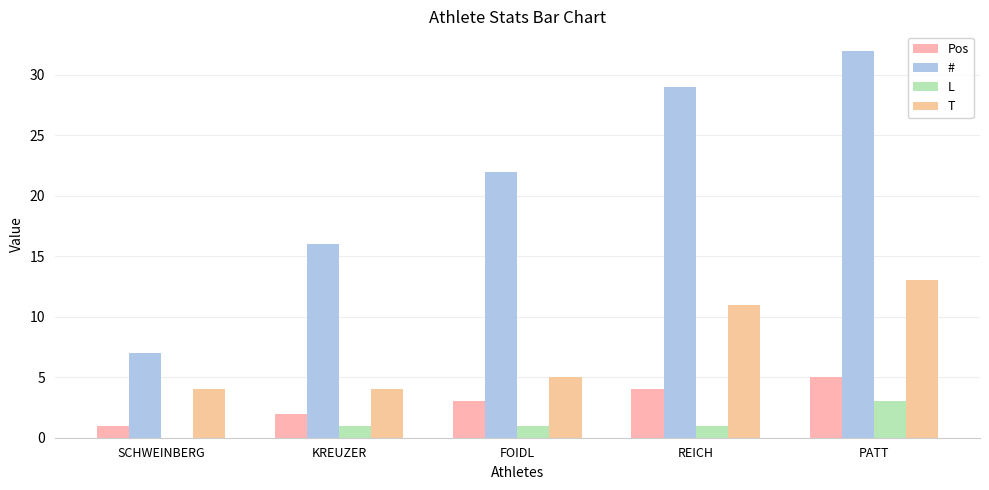

Which label corresponds to the largest value in the chart?

PATT